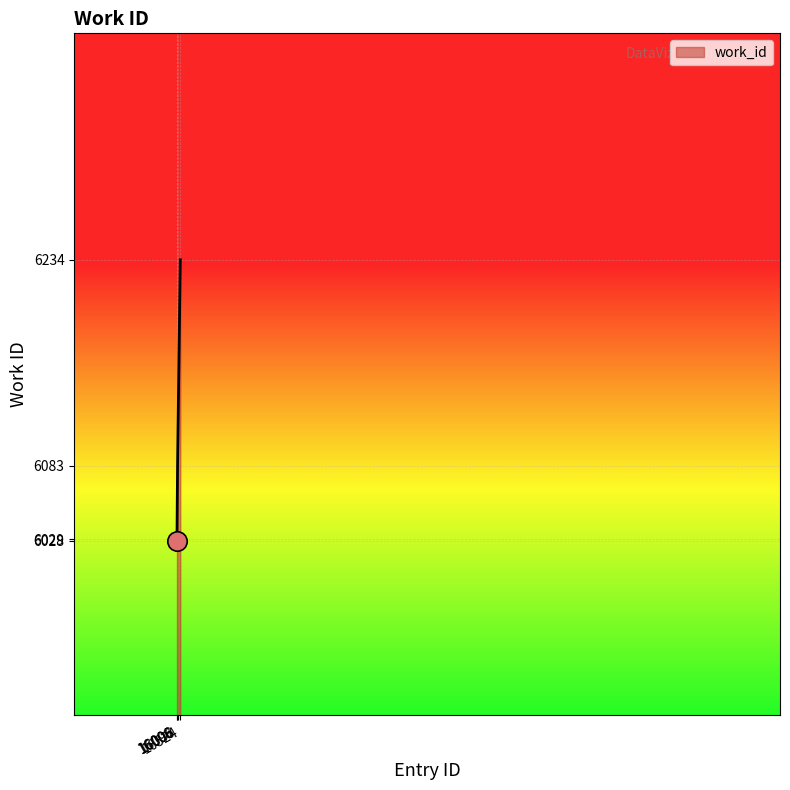

What is the sum of all values?

24374